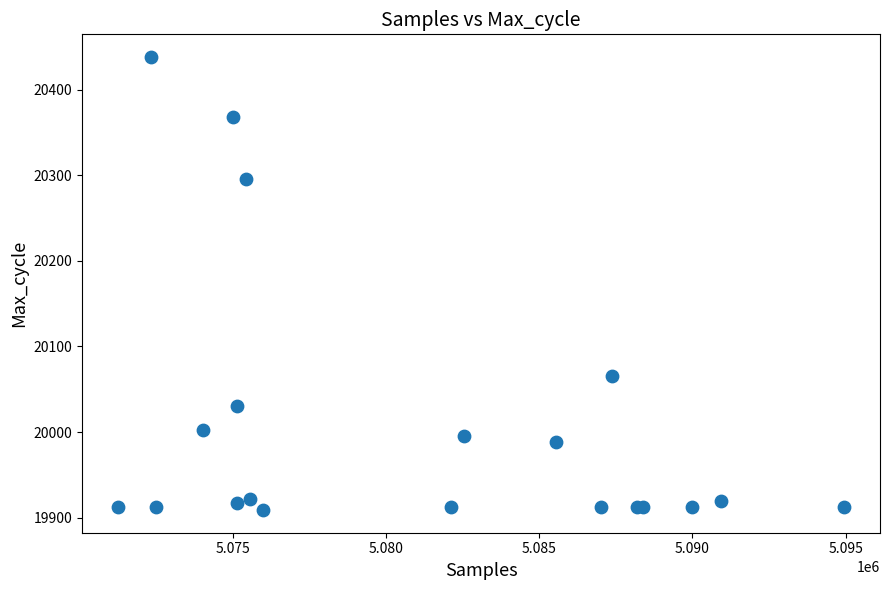

What Y value in the scatter plot is closest to 20173?

20066